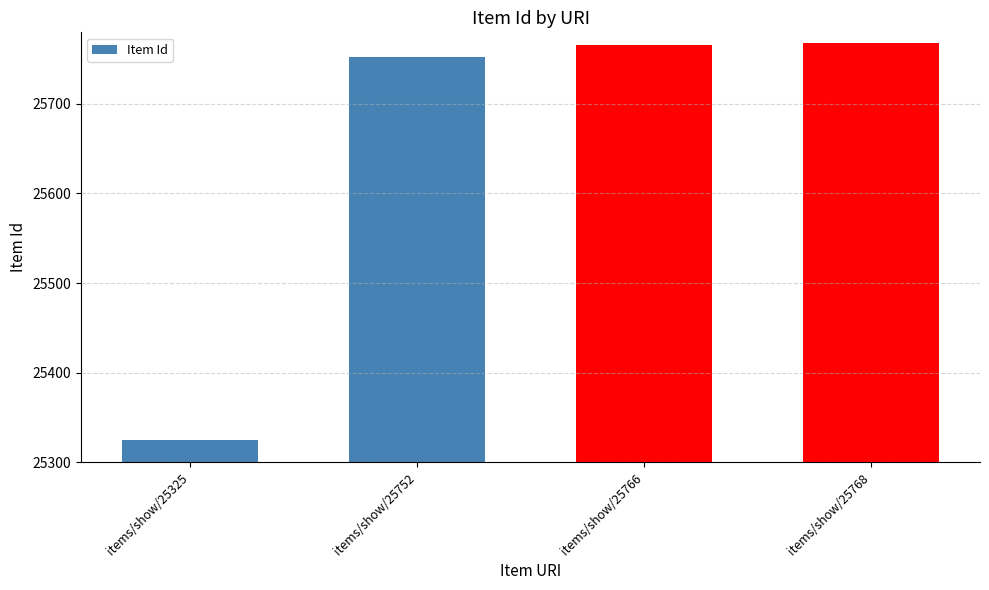

What is the smallest value displayed?

25325